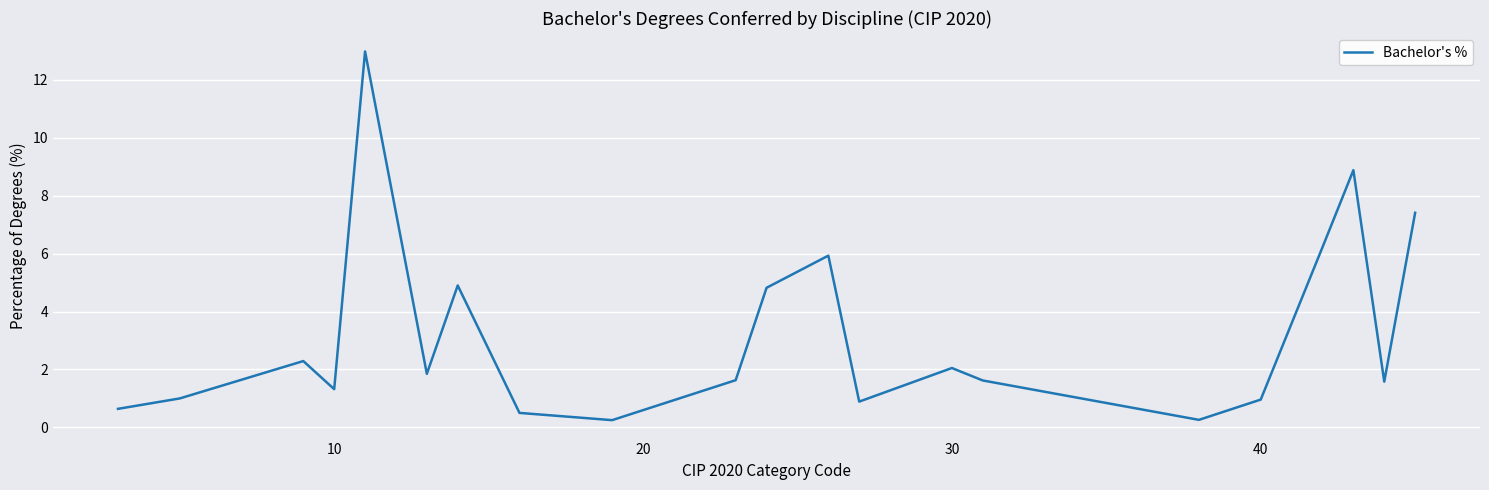

What is the maximum value shown in the chart?

13.0